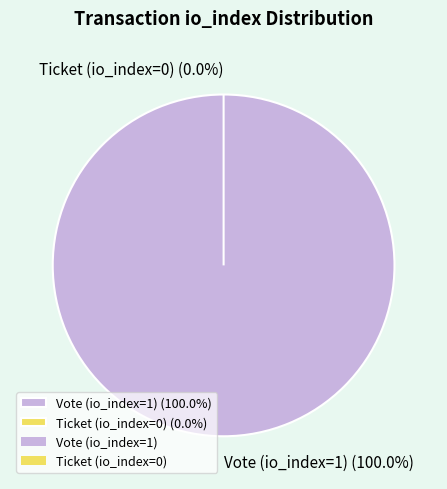

Is the sum of Ticket (io_index=0) and Vote (io_index=1) greater than half?

Yes